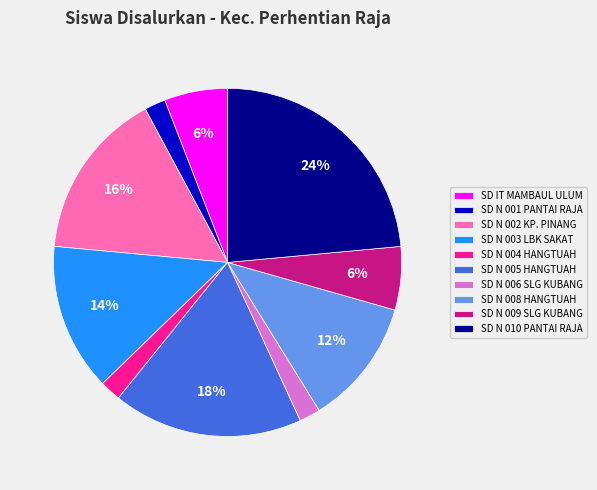

To the nearest percent, what percentage of the pie is SD N 006 SLG KUBANG?

2%